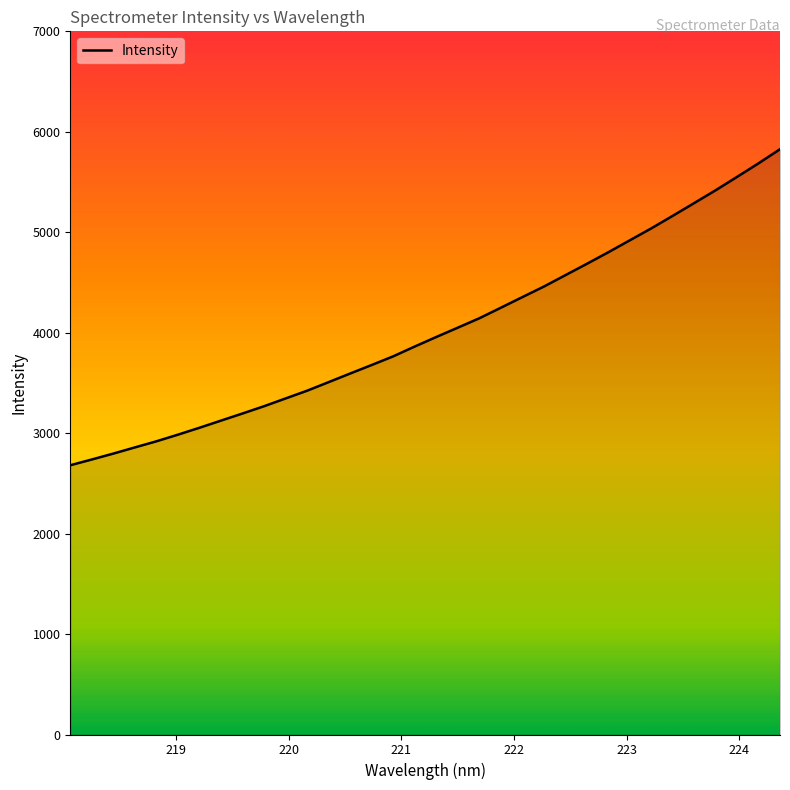

What is the minimum value shown in the chart?

2680.4